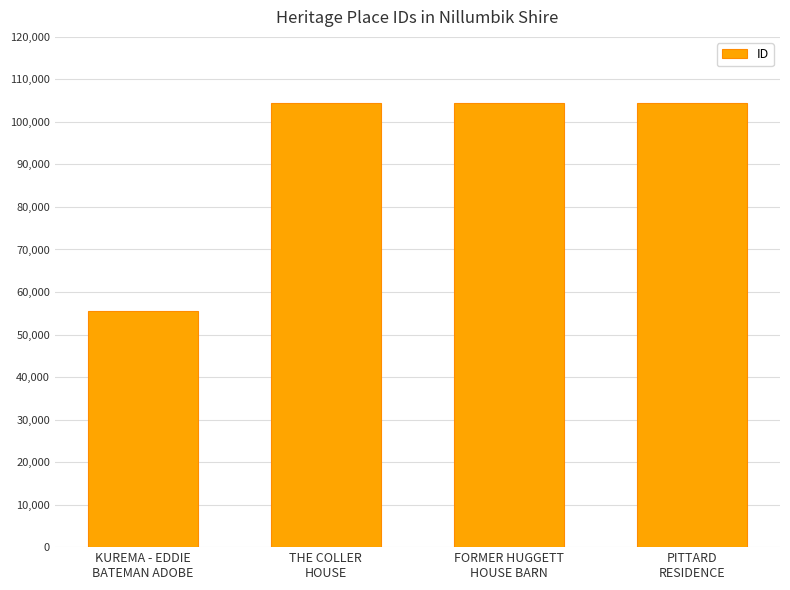

Read the value at KUREMA - EDDIE
BATEMAN ADOBE.

55432